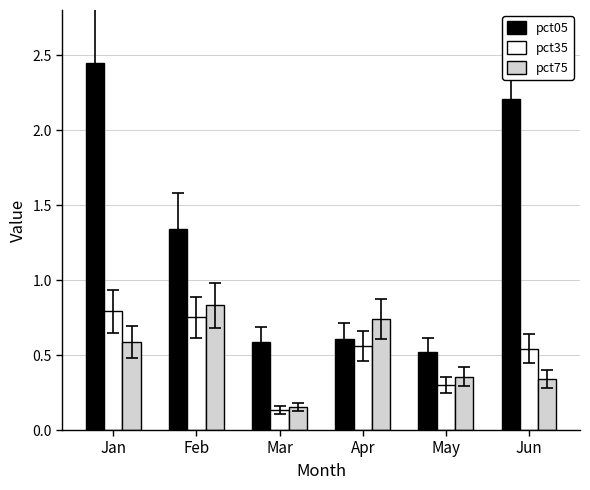

Which series has the widest spread of values?

pct05